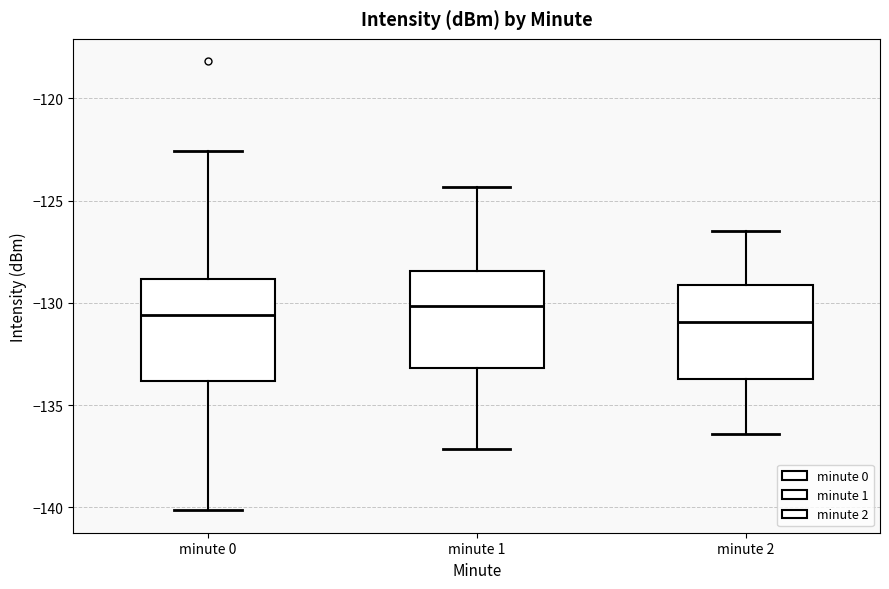

Reading left to right, read every box against the y-axis: the position of its median line, the range the box covers, and the ends of its whiskers. The values are not printed on the chart, so give them approximately, as read against the axis.

minute 0: median -130.5, box -134.0 to -129.0, whiskers -140.0 to -122.5
minute 1: median -130.0, box -133.0 to -128.5, whiskers -137.0 to -124.5
minute 2: median -131.0, box -133.5 to -129.0, whiskers -136.5 to -126.5